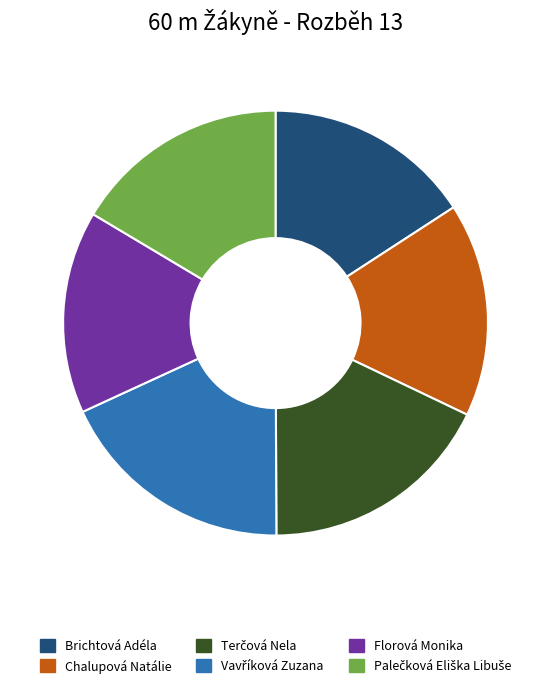

Is there a majority slice in this chart?

No